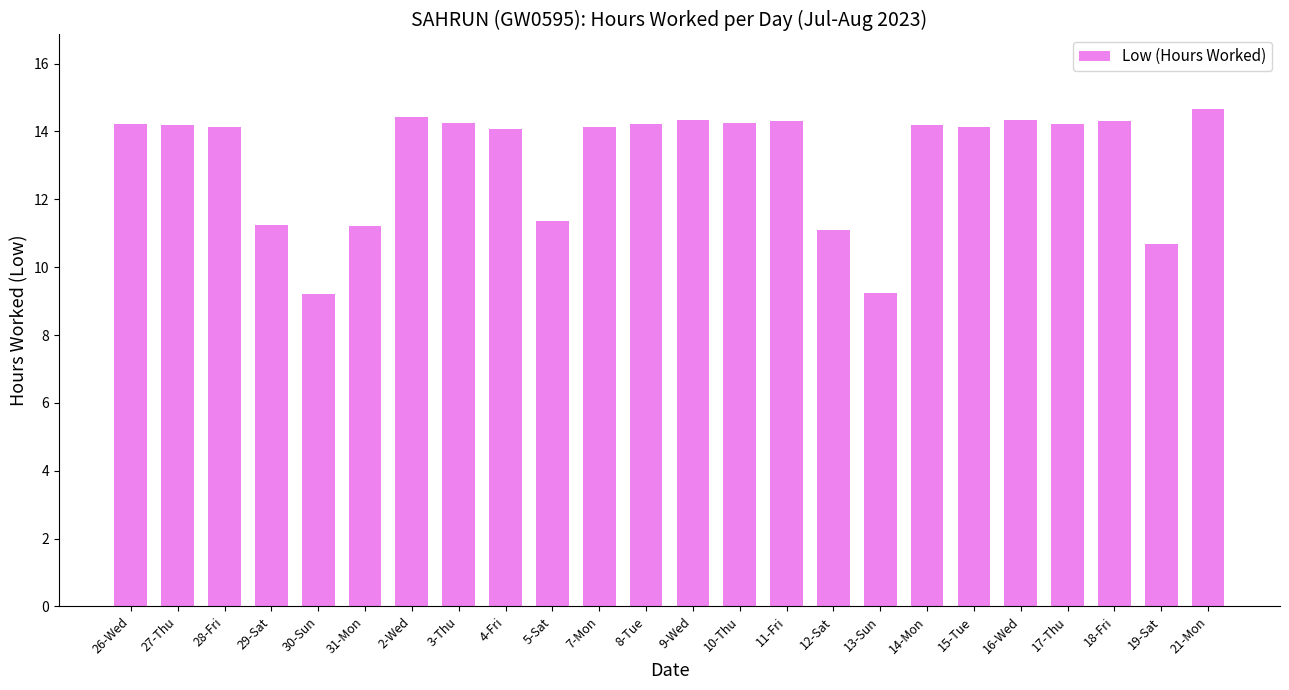

Where does the data first go above 14?

26-Wed